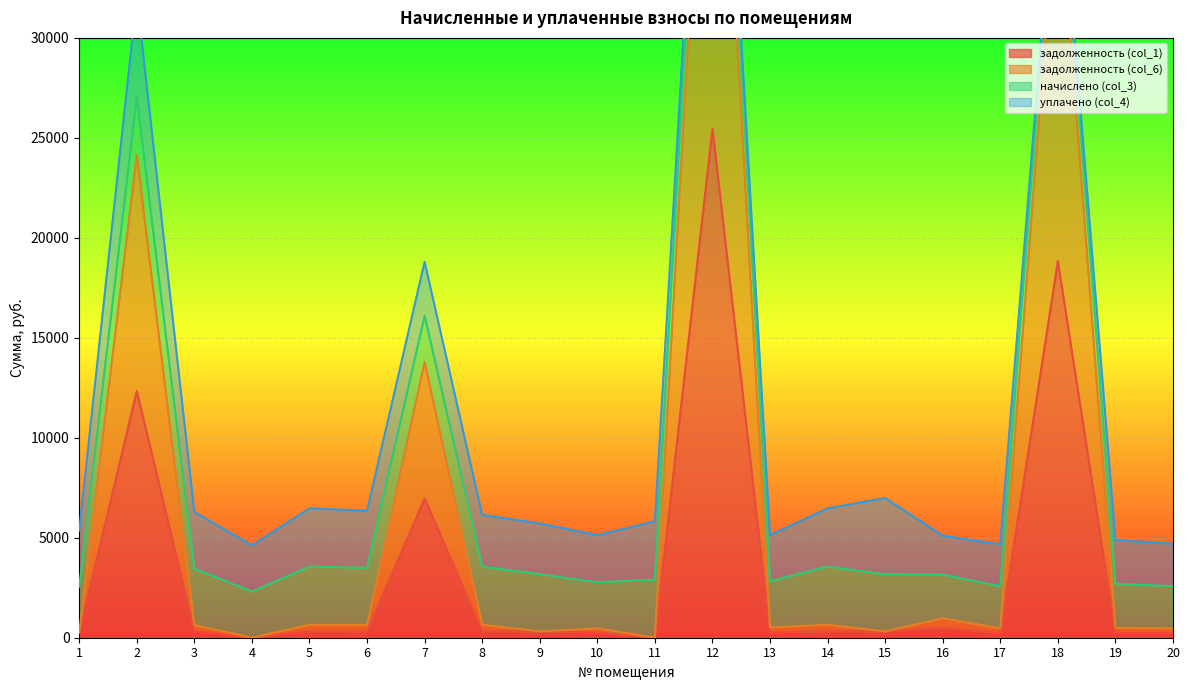

True or false: задолженность (col_1) and задолженность (col_6) cross at least once.

False